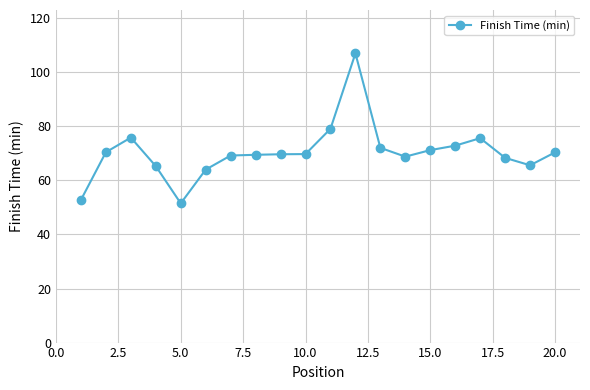

Does the chart display data point markers on the line(s)?

Yes